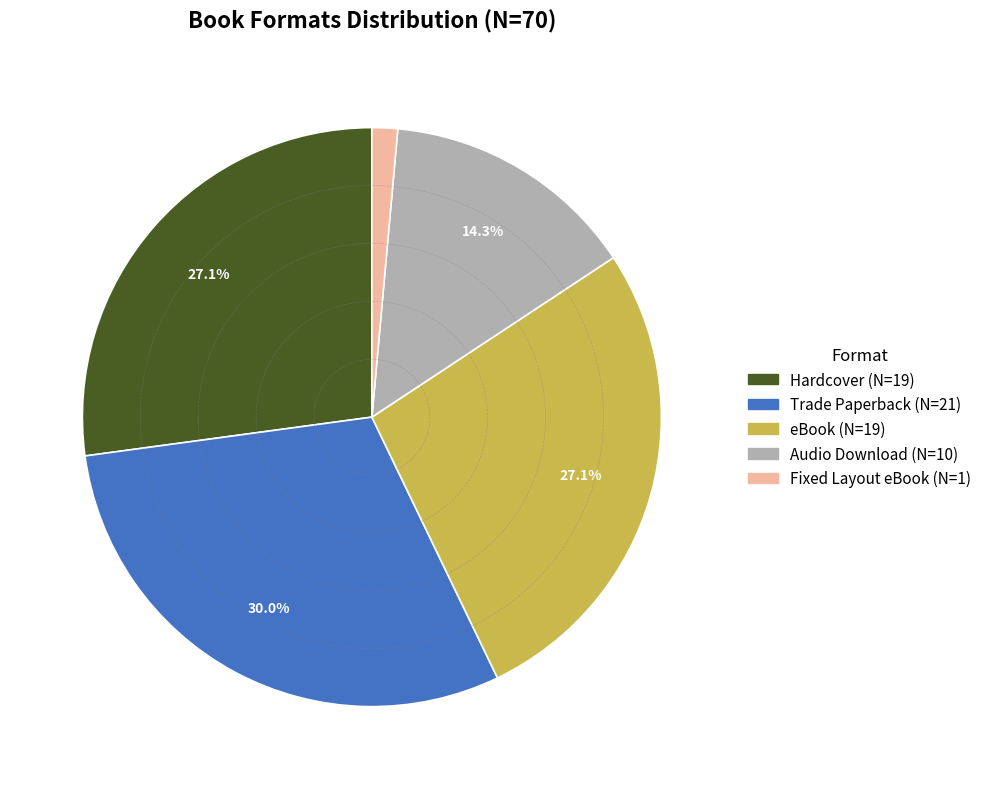

To the nearest percent, what is the difference between the largest and smallest slice percentages?

29%